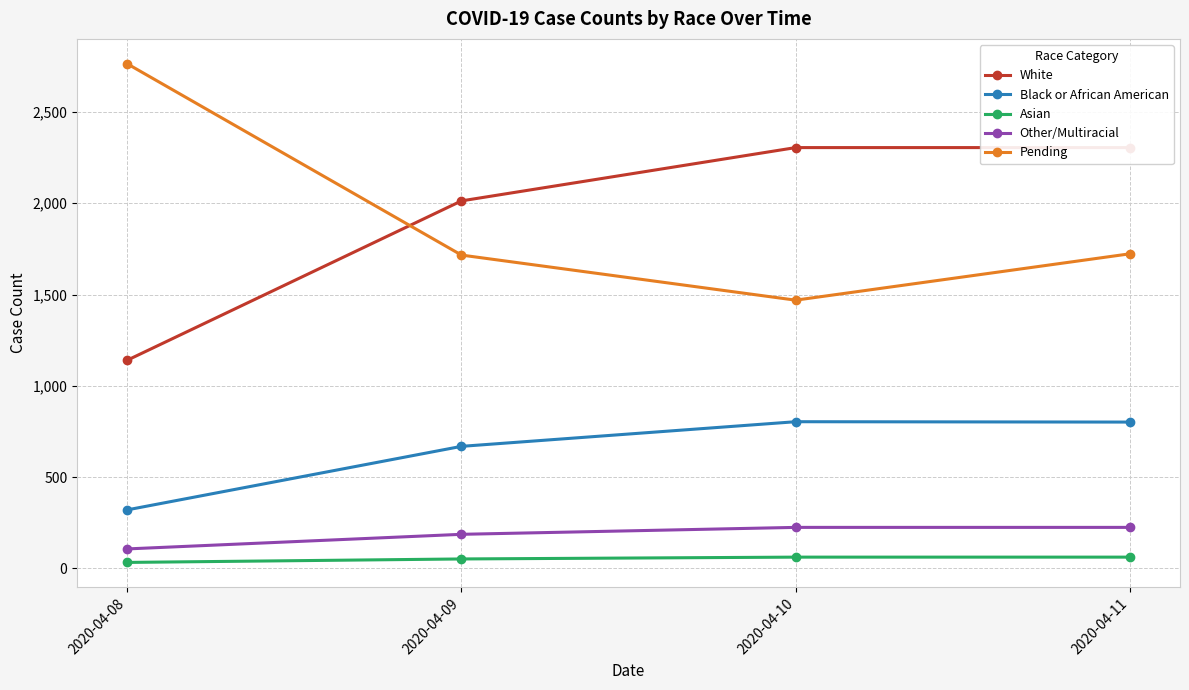

Rank the categories by Asian value from lowest to highest.

2020-04-08, 2020-04-09, 2020-04-10, 2020-04-11